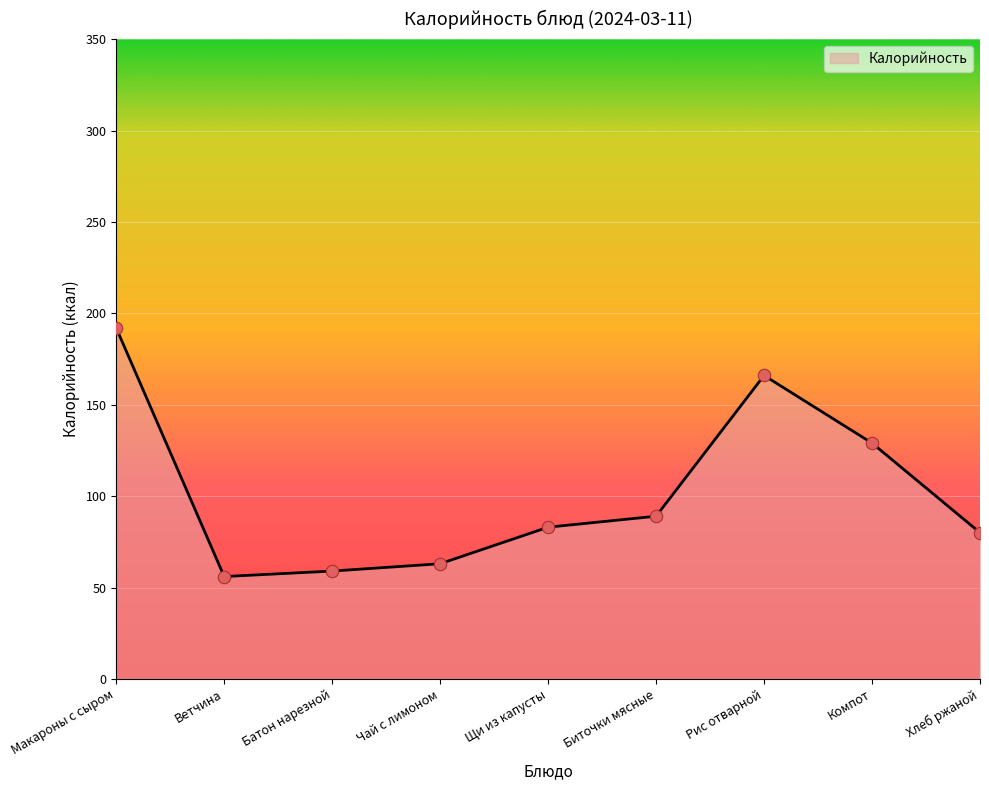

Which has a higher value, Биточки мясные or Компот?

Компот